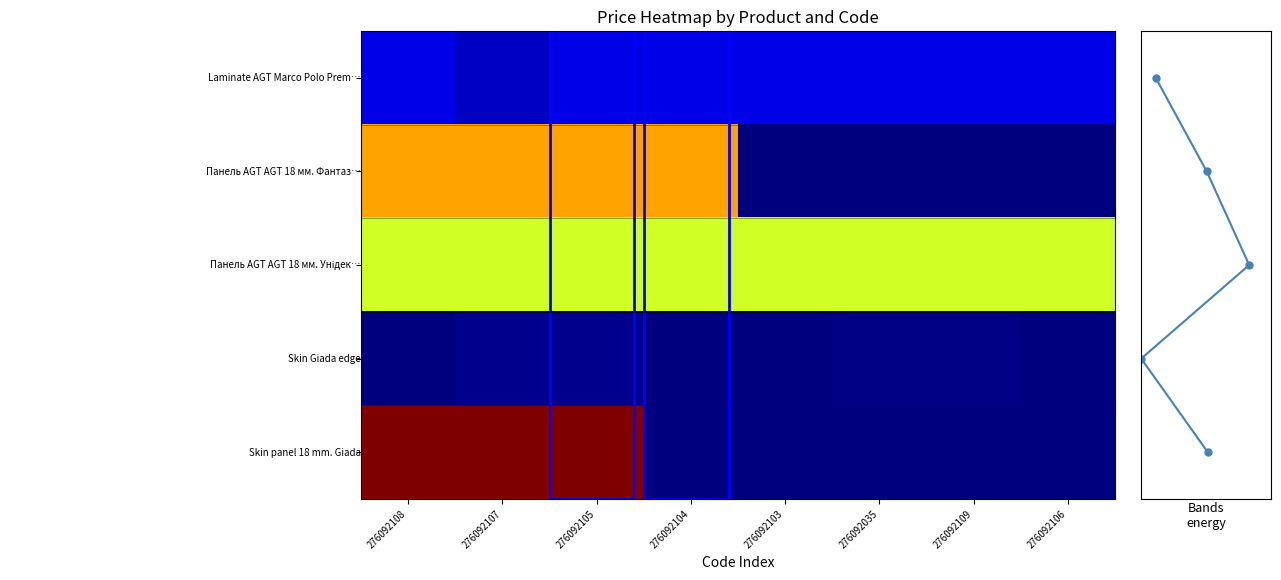

At which category does the chart reach its minimum across all series?

276092103